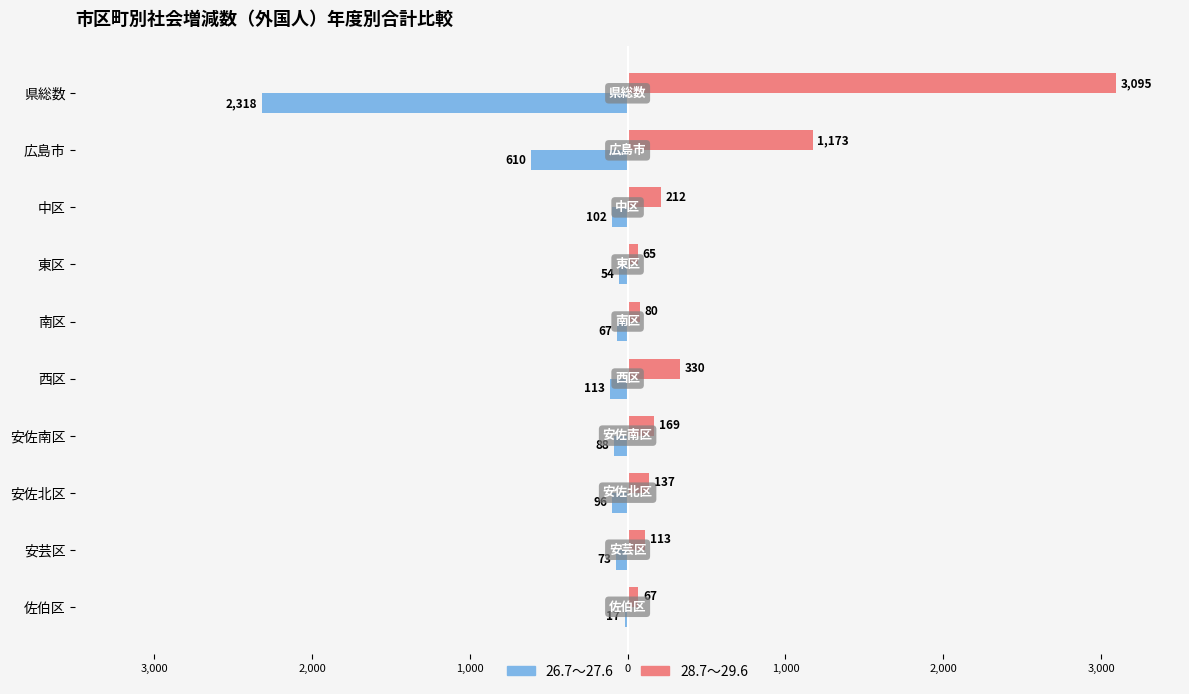

Which series has the largest range (max minus min)?

28.7～29.6